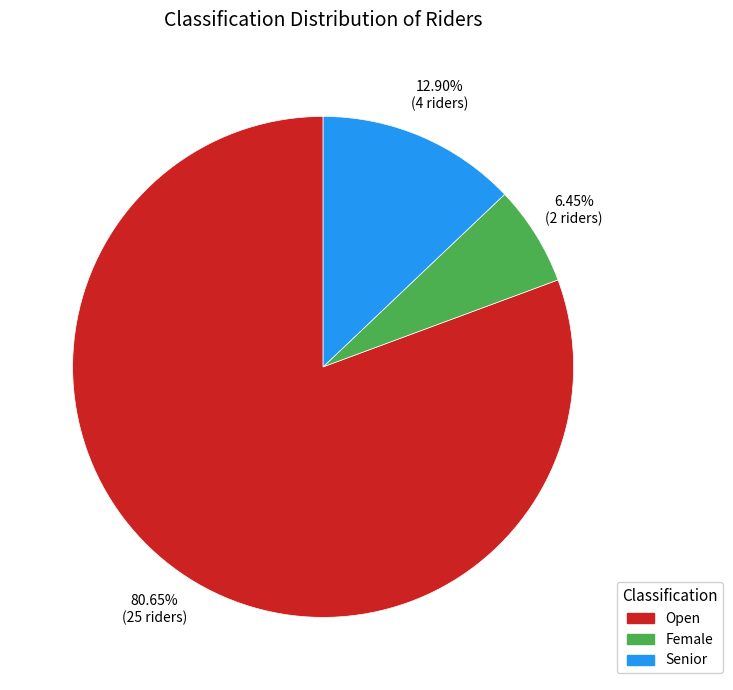

How many segments does this pie chart have?

3